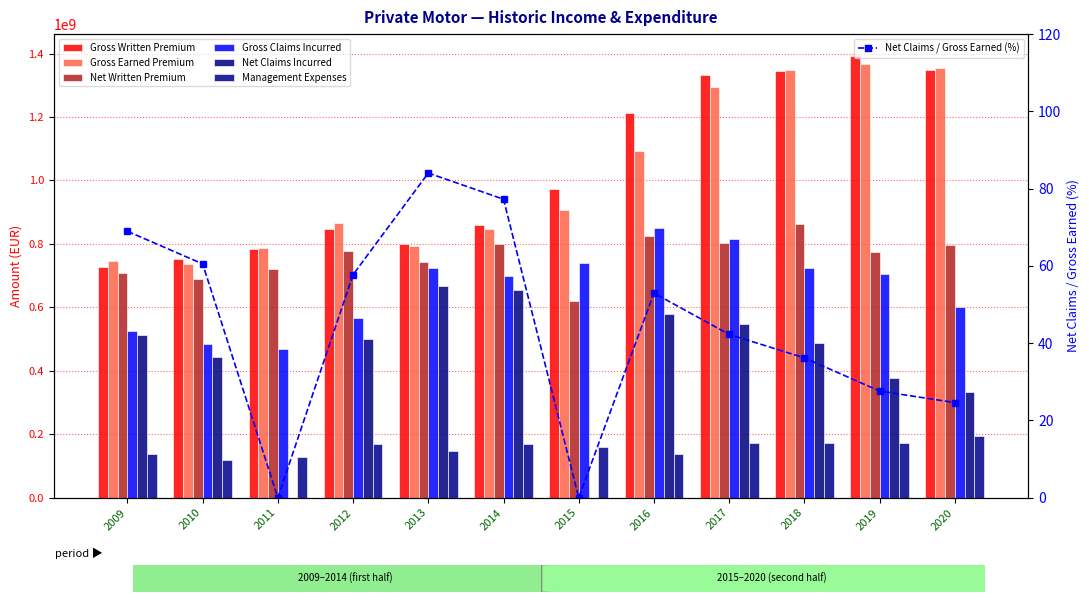

Which series has the widest spread of values?

Net Claims Incurred